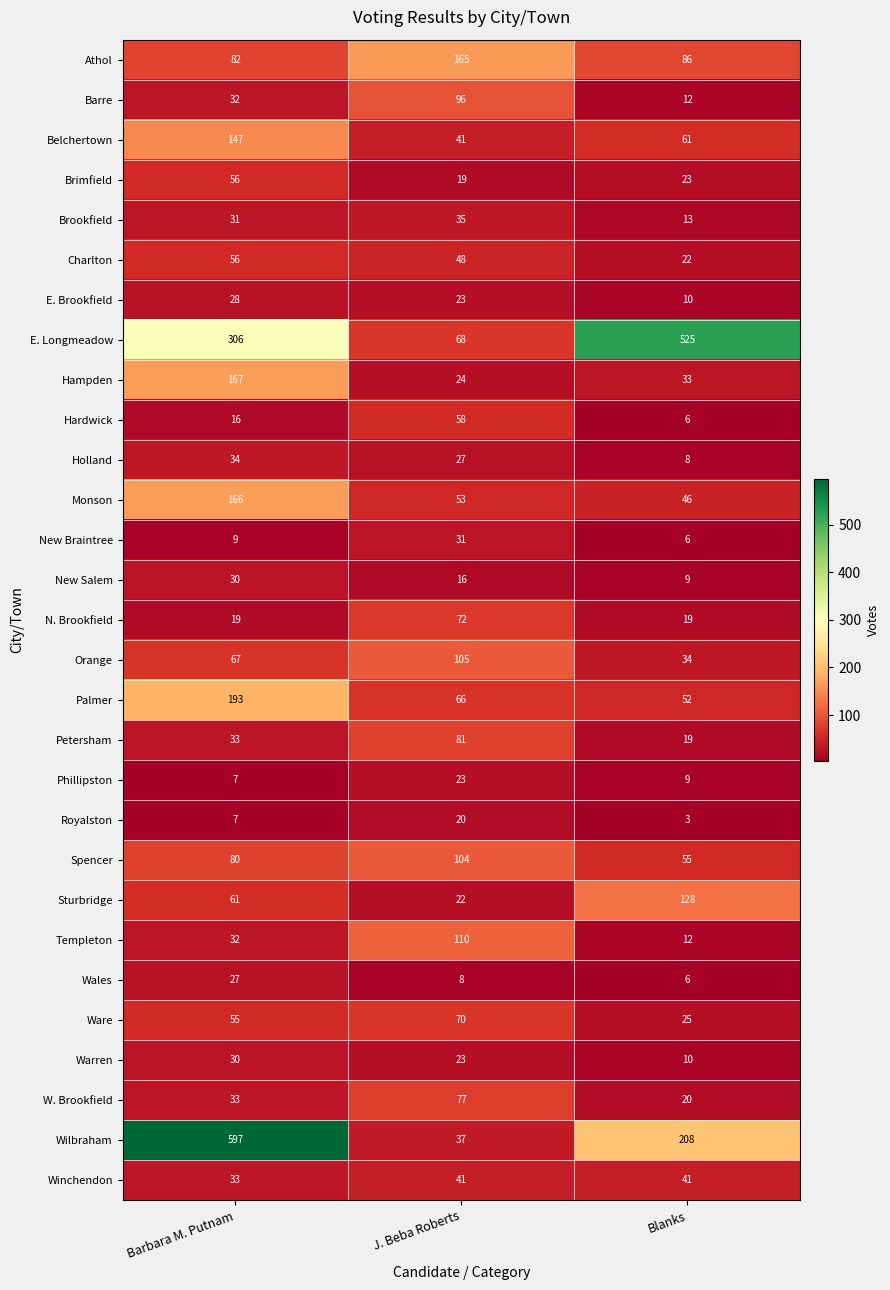

True or false: Belchertown has a value of 236 at Barbara M. Putnam.

False